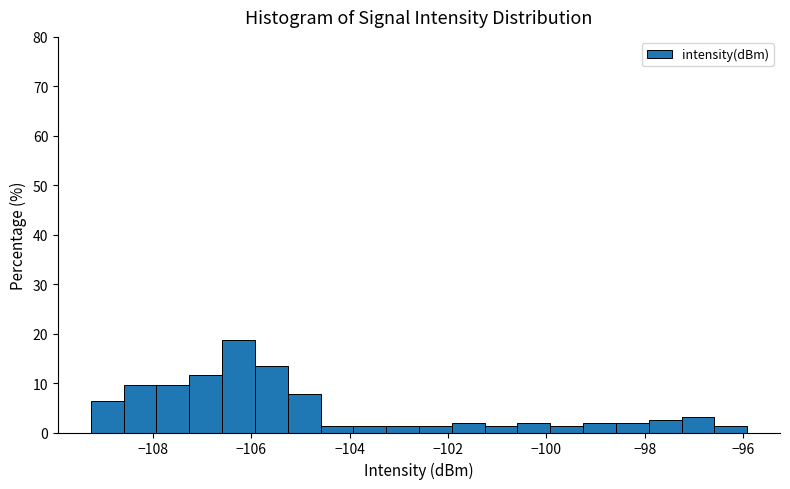

Read against the x-axis, roughly where is the centre of the tallest bar?

-106.2